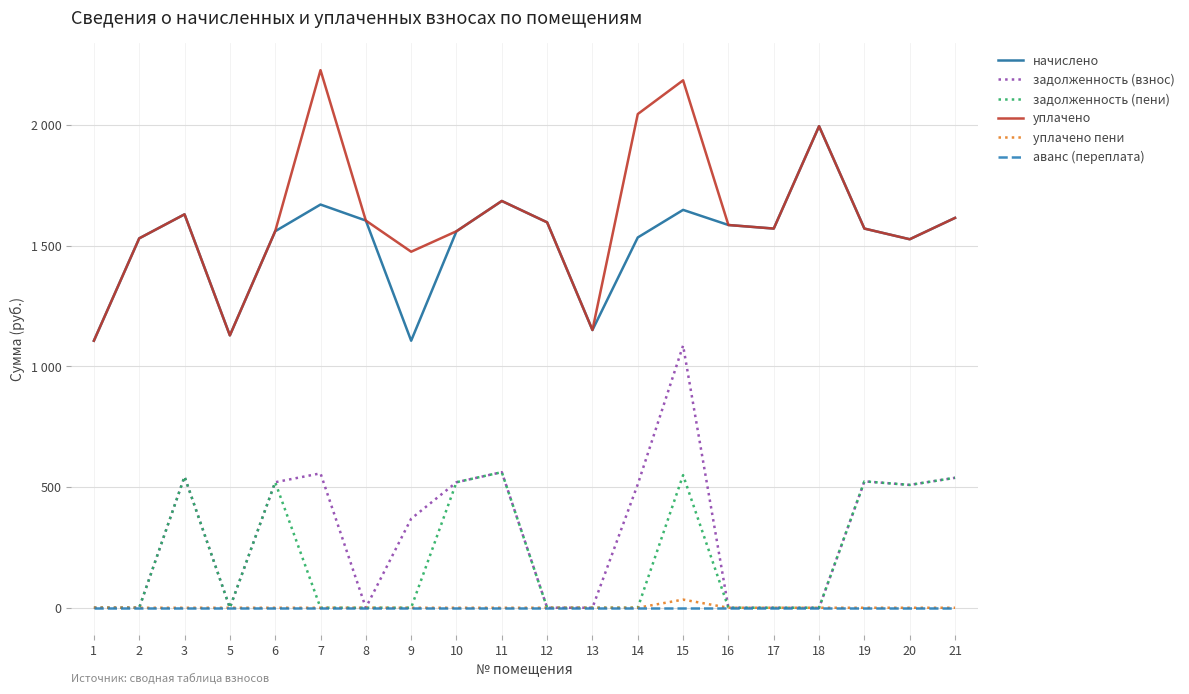

Does the chart display data point markers on the line(s)?

No